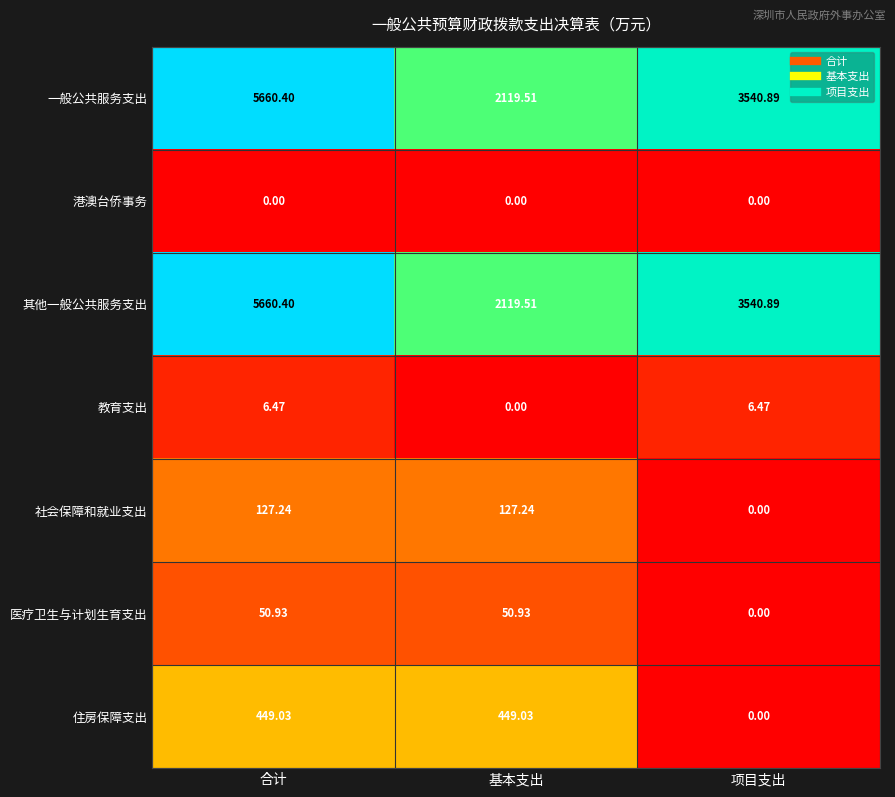

Which category has the lowest value in the 医疗卫生与计划生育支出 series?

项目支出